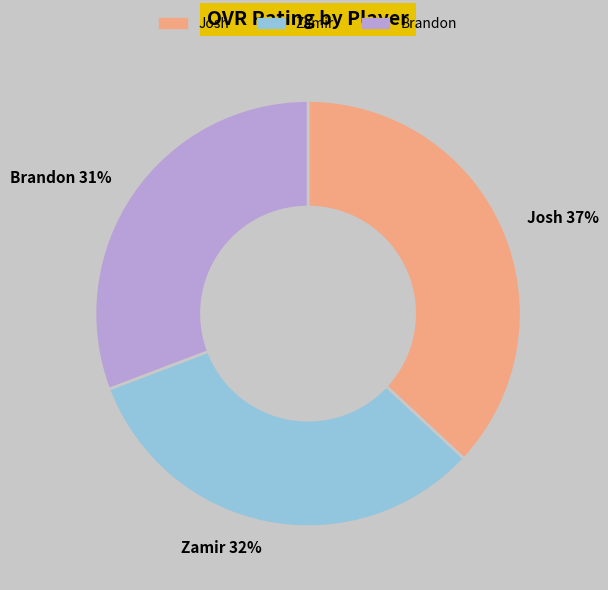

Which category has the biggest portion of the pie?

Josh